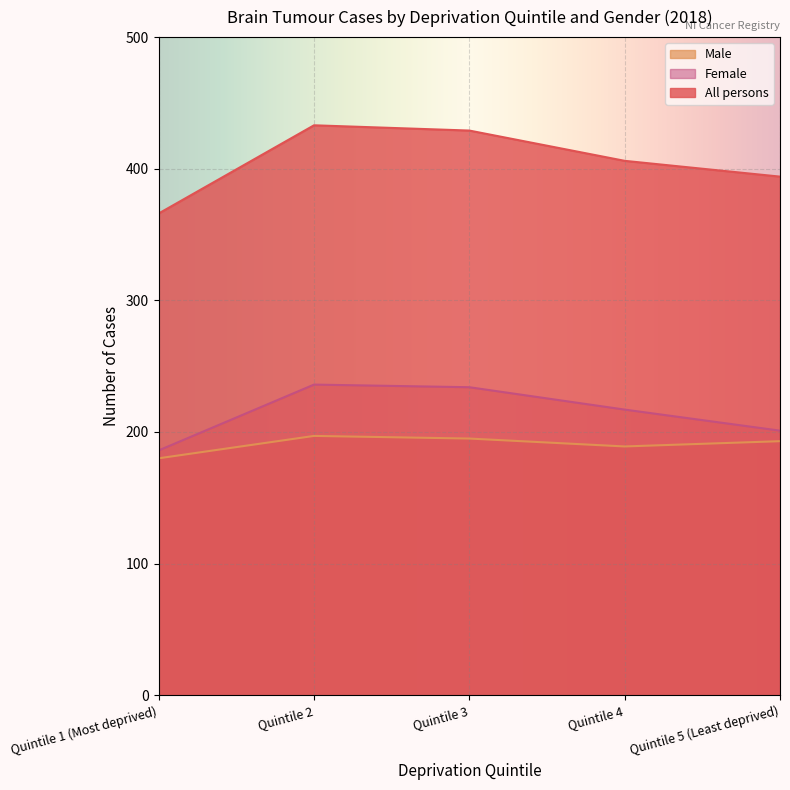

True or false: All persons has more than 0 points higher than both neighbors.

True